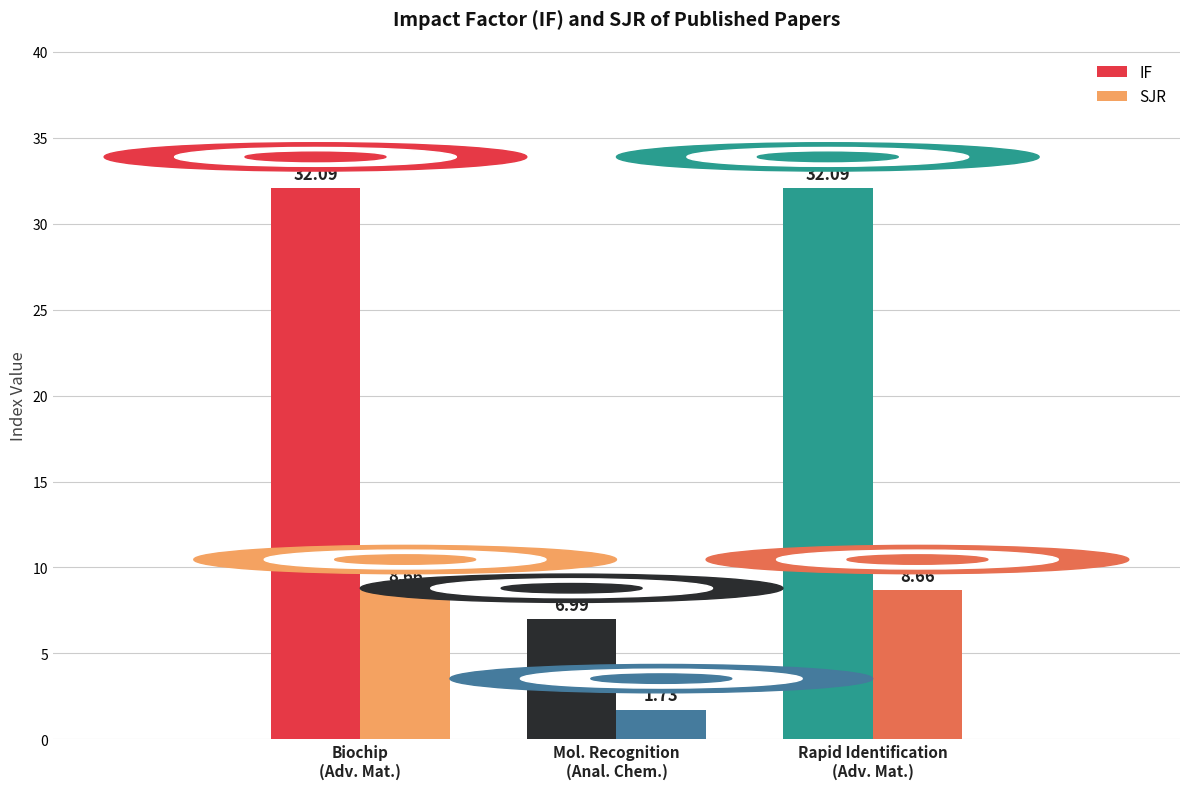

At which label does IF first exceed 32?

Biochip
(Adv. Mat.)